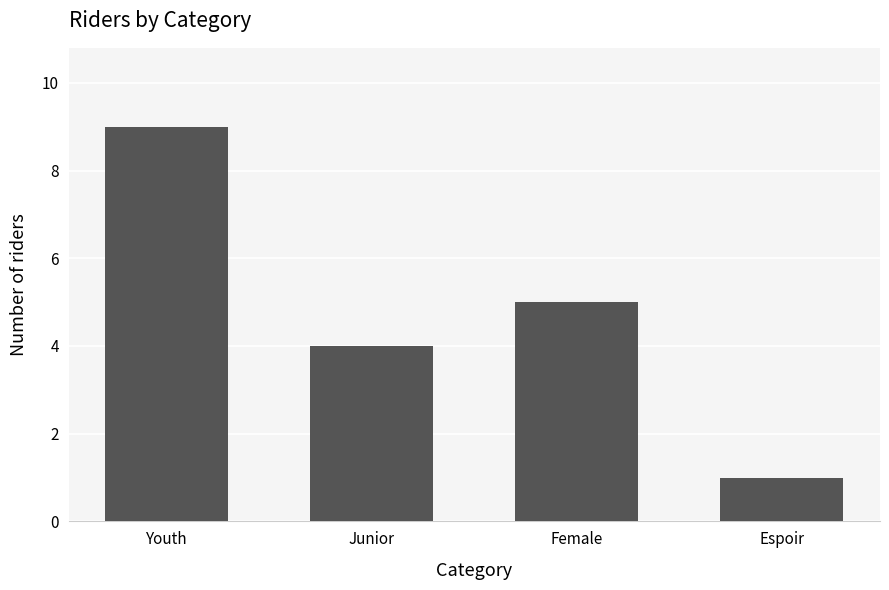

Rank the categories by value from lowest to highest.

Espoir, Junior, Female, Youth